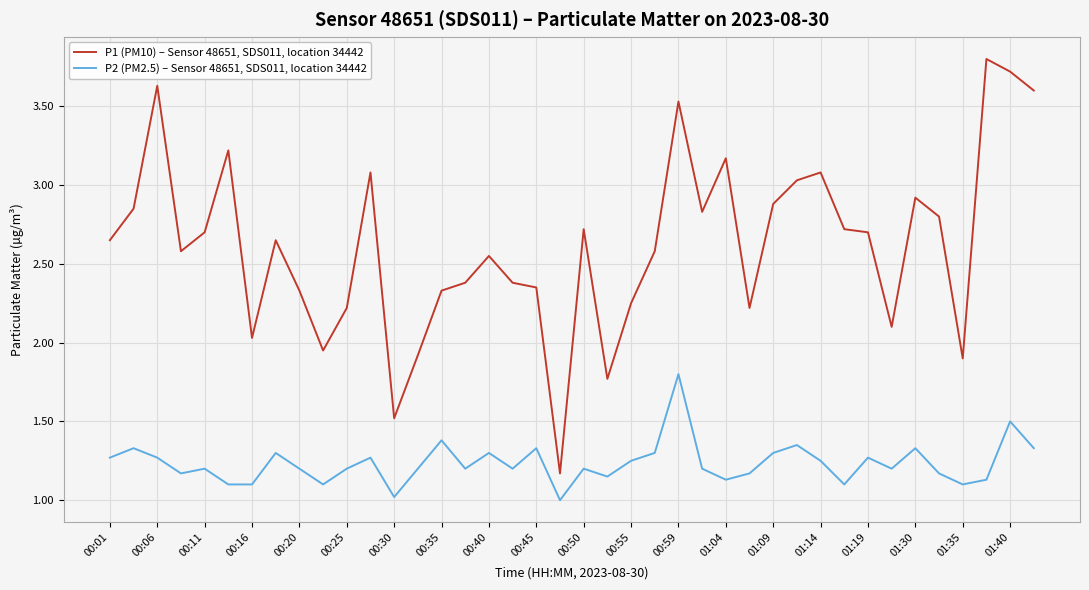

True or false: P1 (PM10) – Sensor 48651, SDS011, location 34442 and P2 (PM2.5) – Sensor 48651, SDS011, location 34442 intersect in this chart.

False